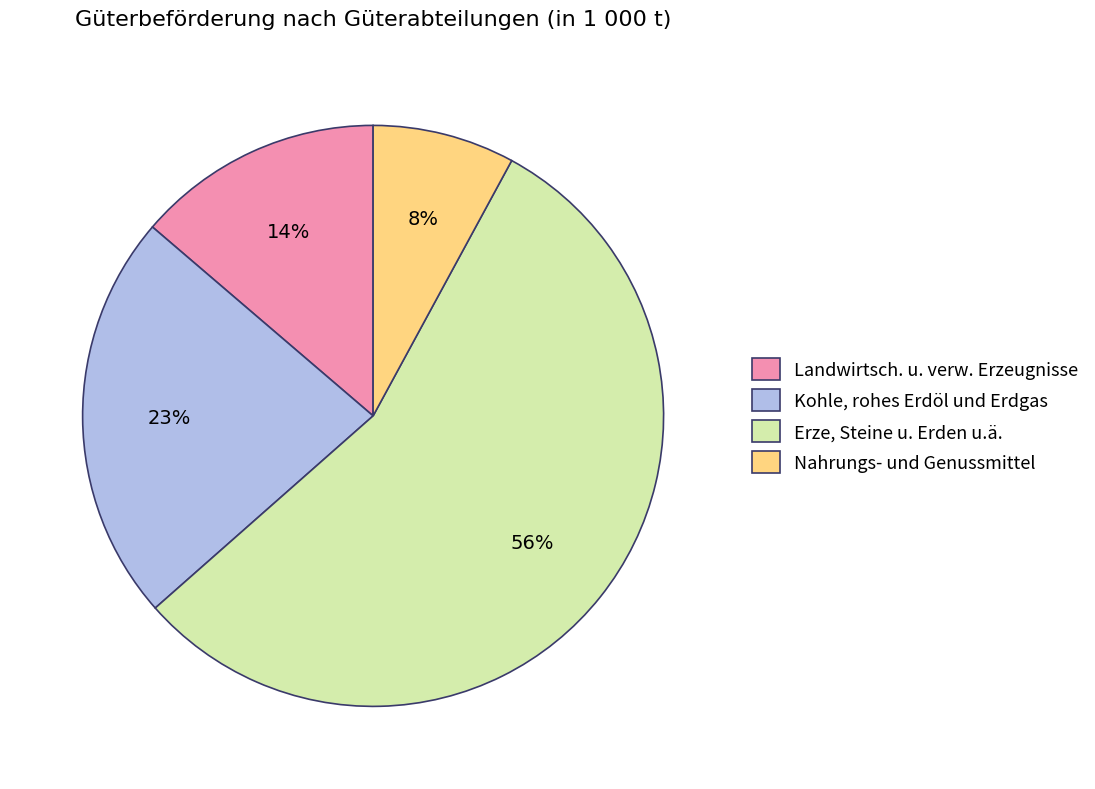

What is the ratio of the value at Nahrungs- und Genussmittel to the value at Erze, Steine u. Erden u.ä.?

0.1